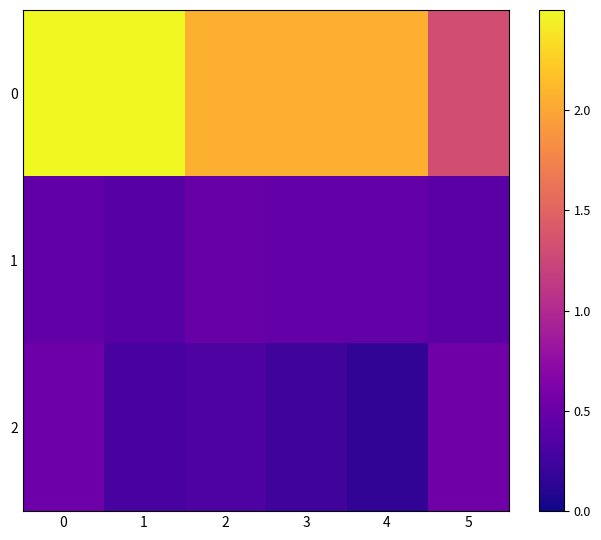

Reading left to right, what are all the values shown in this chart?

0: 0=2.5	1=2.5	2=2.1	3=2.1	4=2.1	5=1.3
1: 0=0.4	1=0.4	2=0.5	3=0.5	4=0.5	5=0.4
2: 0=0.5	1=0.3	2=0.3	3=0.2	4=0.2	5=0.5